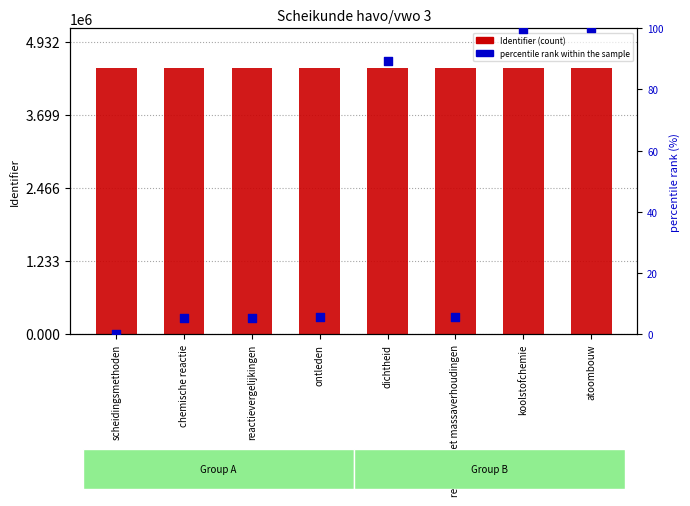

What are all the series names shown in the legend?

Identifier, percentile rank within the sample